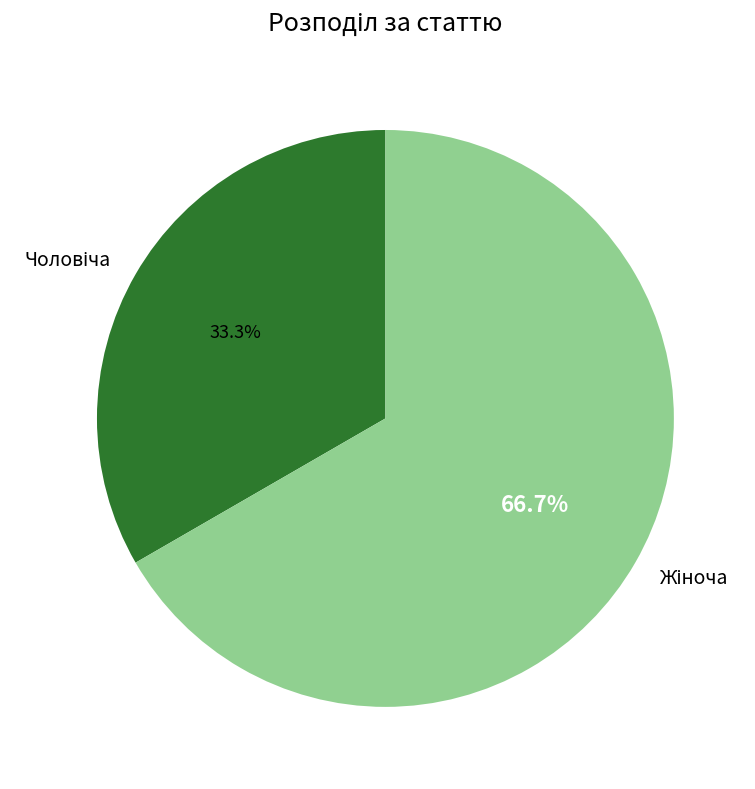

Is there any slice that represents more than half of the pie?

Yes